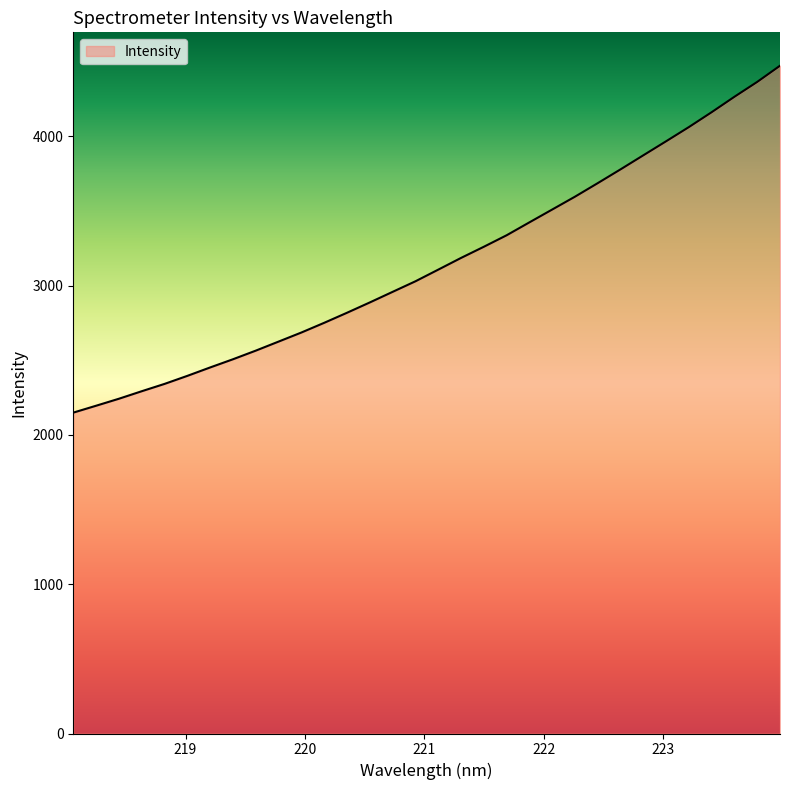

What is the maximum value shown in the chart?

4472.8